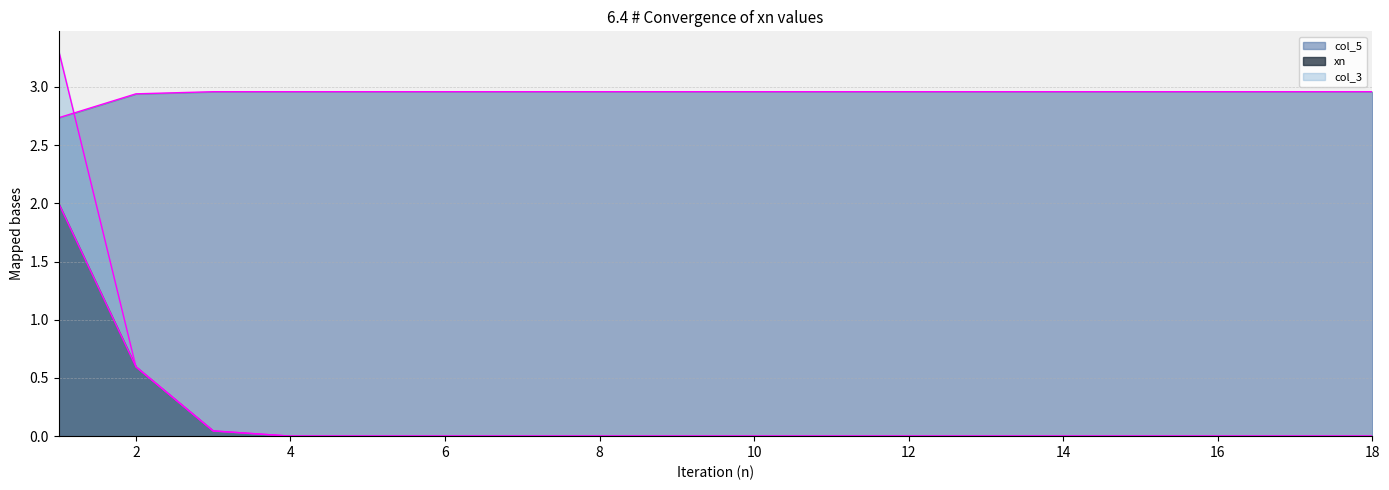

Between 5 and 4, which is larger?

4